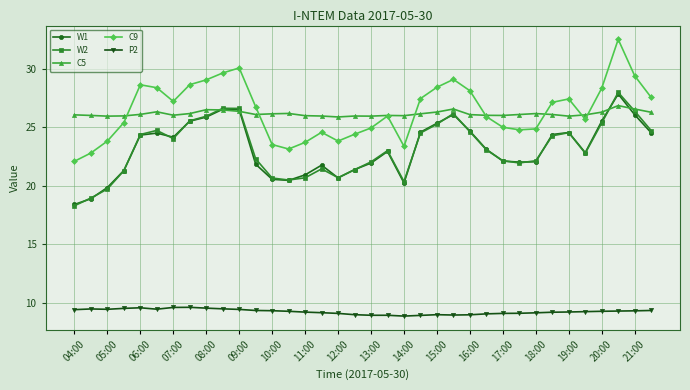

Does the chart have visible grid lines?

Yes